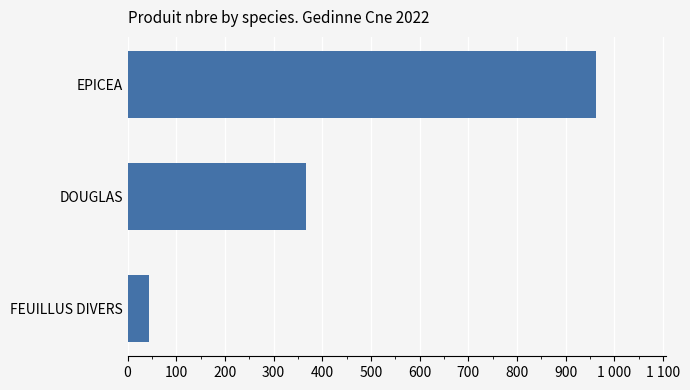

What is the minimum value shown in the chart?

43